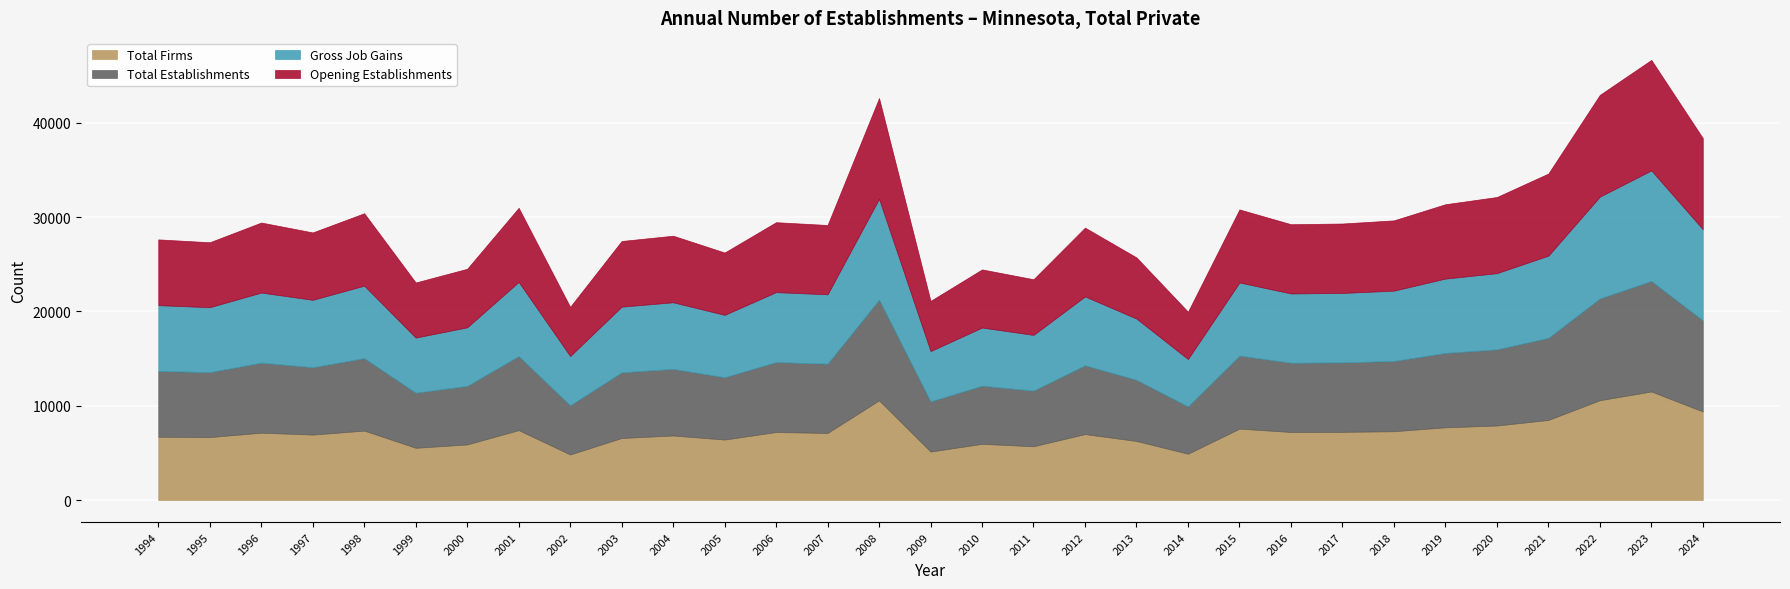

What is the sum of the Total Firms values at 2022 and 2019?

18293